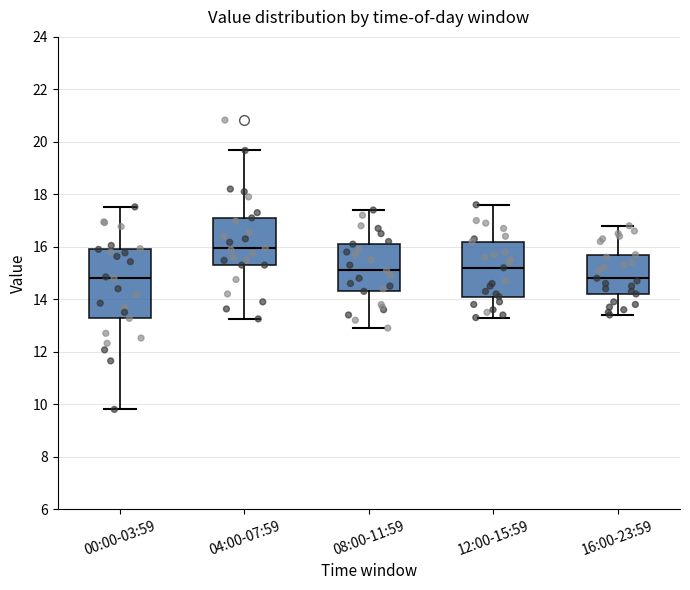

Reading left to right, transcribe this box plot: for each box, give where its median line is, the range the box spans, and where its two whiskers end, as read against the y-axis. The values are not printed on the chart, so give them approximately, as read against the axis.

00:00-03:59: median 14.8, box 13.2 to 16.0, whiskers 9.8 to 17.6
04:00-07:59: median 16.0, box 15.4 to 17.2, whiskers 13.2 to 19.6
08:00-11:59: median 15.2, box 14.4 to 16.2, whiskers 13.0 to 17.4
12:00-15:59: median 15.2, box 14.2 to 16.2, whiskers 13.4 to 17.6
16:00-23:59: median 14.8, box 14.2 to 15.8, whiskers 13.4 to 16.8